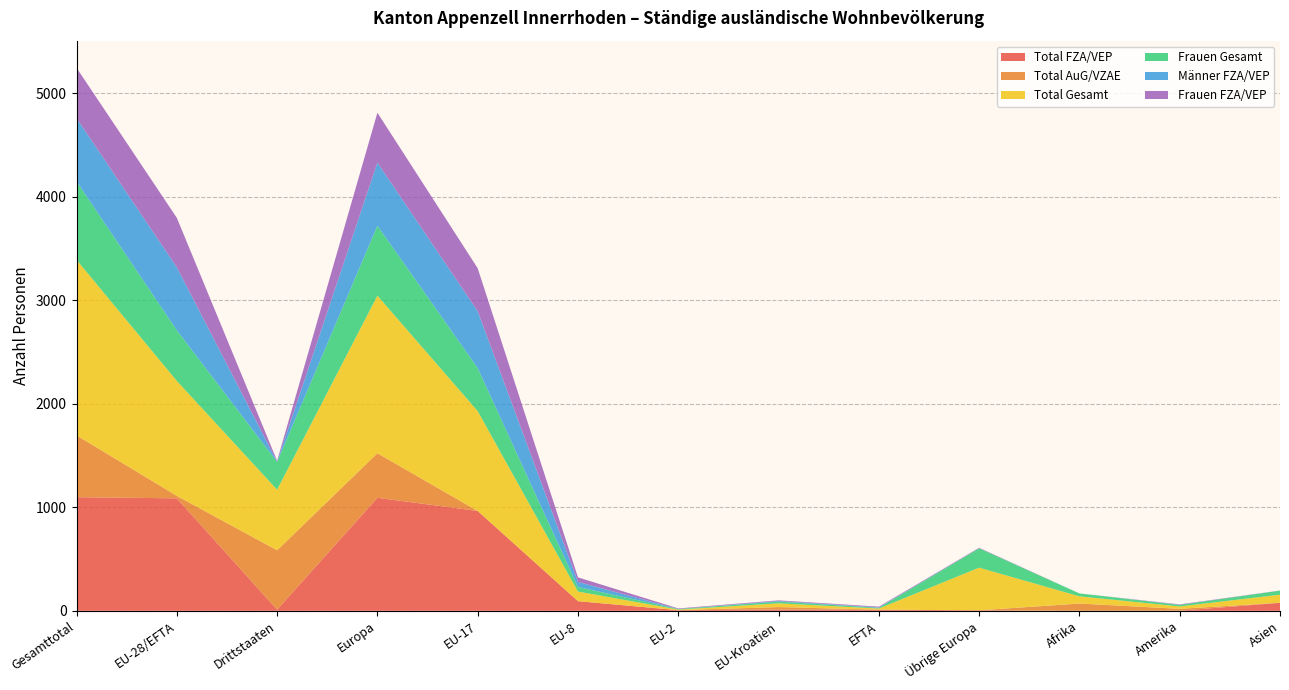

Reading left to right, extract all data points from this chart.

Total FZA/VEP: Gesamttotal=1098	EU-28/EFTA=1087	Drittstaaten=11	Europa=1092	EU-17=965	EU-8=93	EU-2=6	EU-Kroatien=12	EFTA=11	Übrige Europa=5	Afrika=0	Amerika=1	Asien=77
Total AuG/VZAE: Gesamttotal=598	EU-28/EFTA=24	Drittstaaten=574	Europa=431	EU-17=0	EU-8=0	EU-2=0	EU-Kroatien=24	EFTA=0	Übrige Europa=0	Afrika=70	Amerika=18	Asien=1
Total Gesamt: Gesamttotal=1696	EU-28/EFTA=1111	Drittstaaten=585	Europa=1523	EU-17=965	EU-8=93	EU-2=6	EU-Kroatien=36	EFTA=11	Übrige Europa=412	Afrika=70	Amerika=23	Asien=78
Frauen Gesamt: Gesamttotal=758	EU-28/EFTA=489	Drittstaaten=269	Europa=676	EU-17=416	EU-8=44	EU-2=5	EU-Kroatien=17	EFTA=7	Übrige Europa=187	Afrika=28	Amerika=15	Asien=39
Männer FZA/VEP: Gesamttotal=611	EU-28/EFTA=609	Drittstaaten=2	Europa=610	EU-17=549	EU-8=49	EU-2=1	EU-Kroatien=6	EFTA=4	Übrige Europa=1	Afrika=0	Amerika=1	Asien=0
Frauen FZA/VEP: Gesamttotal=487	EU-28/EFTA=478	Drittstaaten=9	Europa=482	EU-17=416	EU-8=44	EU-2=5	EU-Kroatien=6	EFTA=7	Übrige Europa=4	Afrika=0	Amerika=4	Asien=1